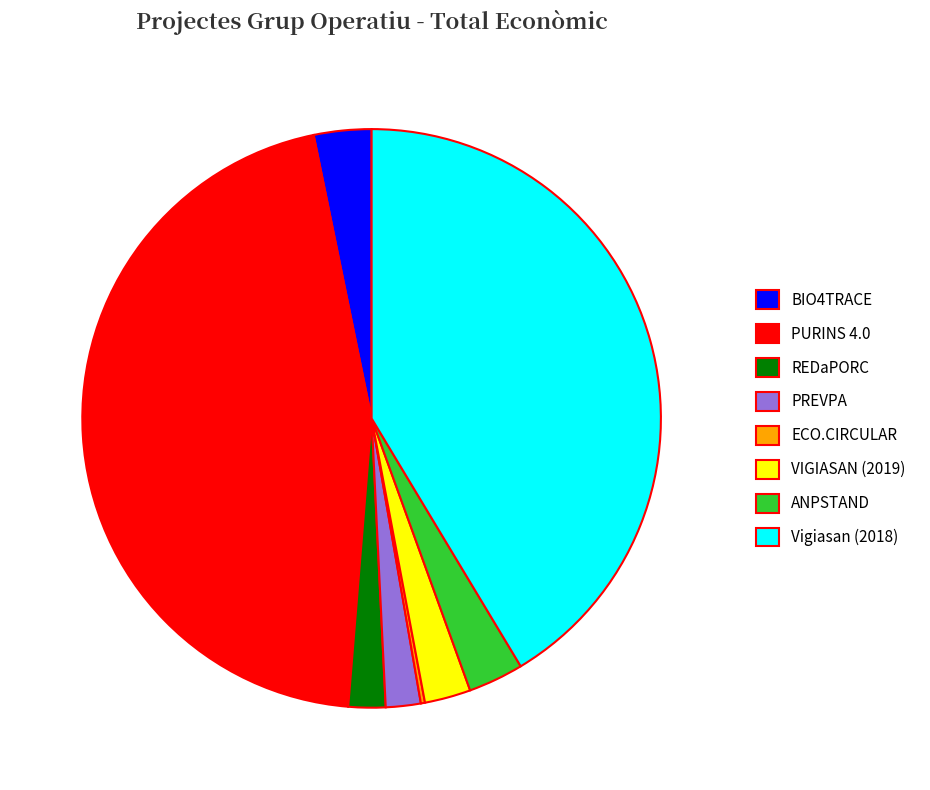

Does any single category account for the majority?

No